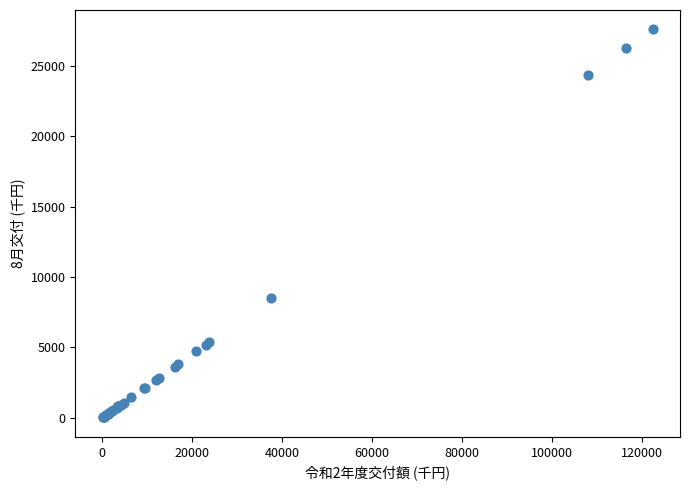

What Y value in the scatter plot is closest to 13803?

8474